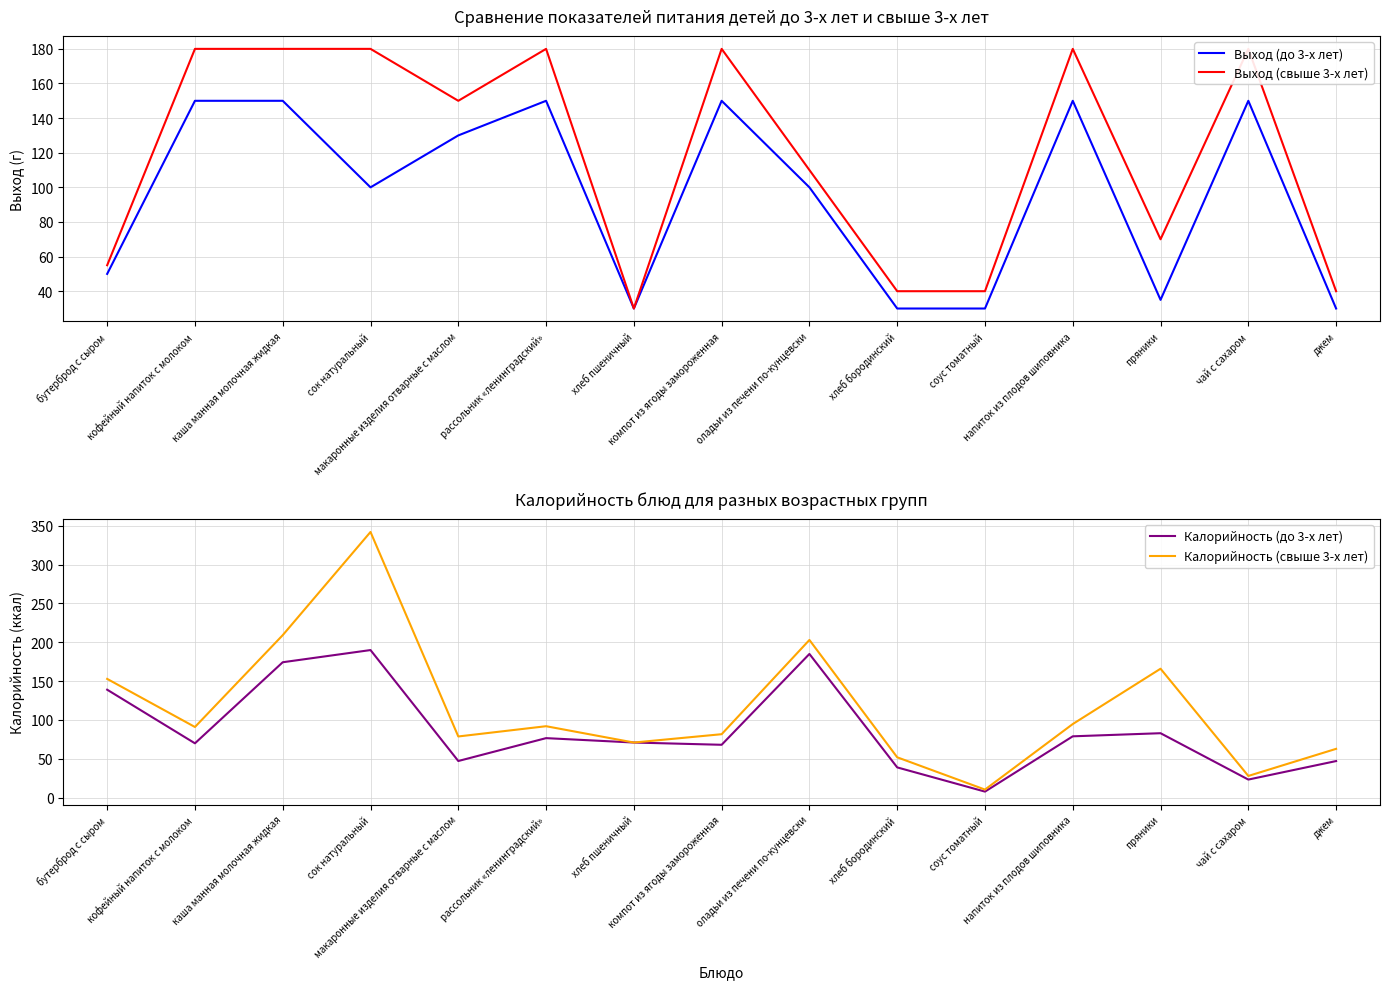

Does the chart display data point markers on the line(s)?

No